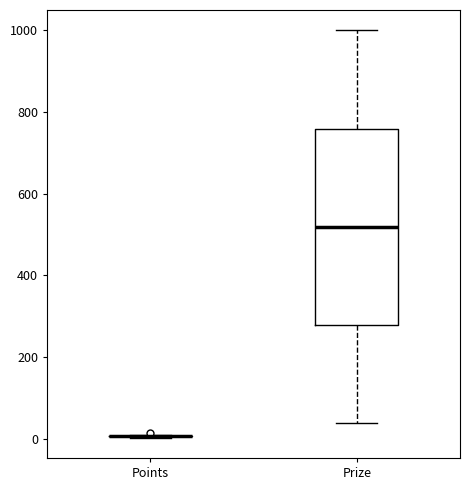

Reading left to right, transcribe this box plot: for each box, give where its median line is, the range the box spans, and where its two whiskers end, as read against the y-axis. The values are not printed on the chart, so give them approximately, as read against the axis.

Points: box collapsed to a line at 0, whiskers 0 to 20
Prize: median 520, box 280 to 760, whiskers 40 to 1000